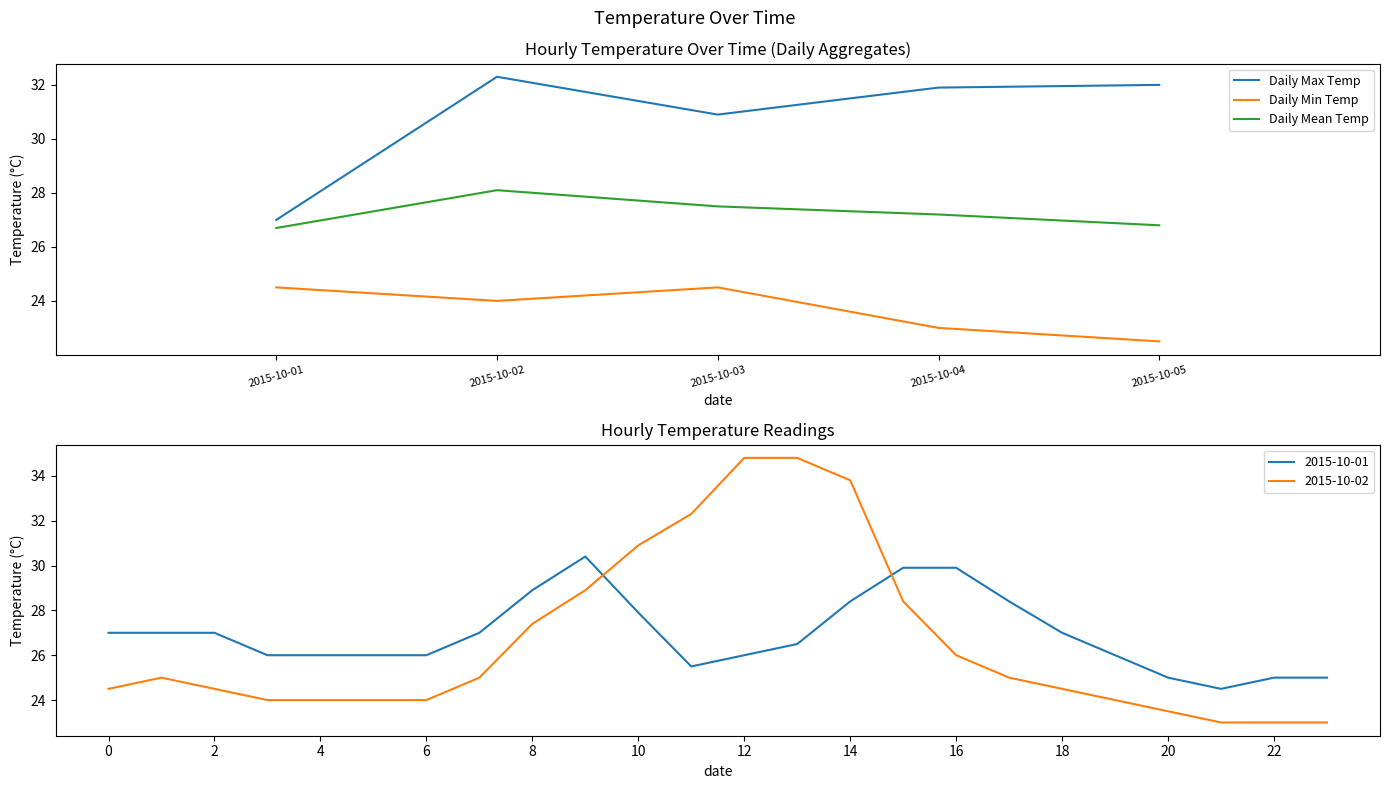

True or false: Daily Mean Temp and Daily Max Temp cross at least once.

False